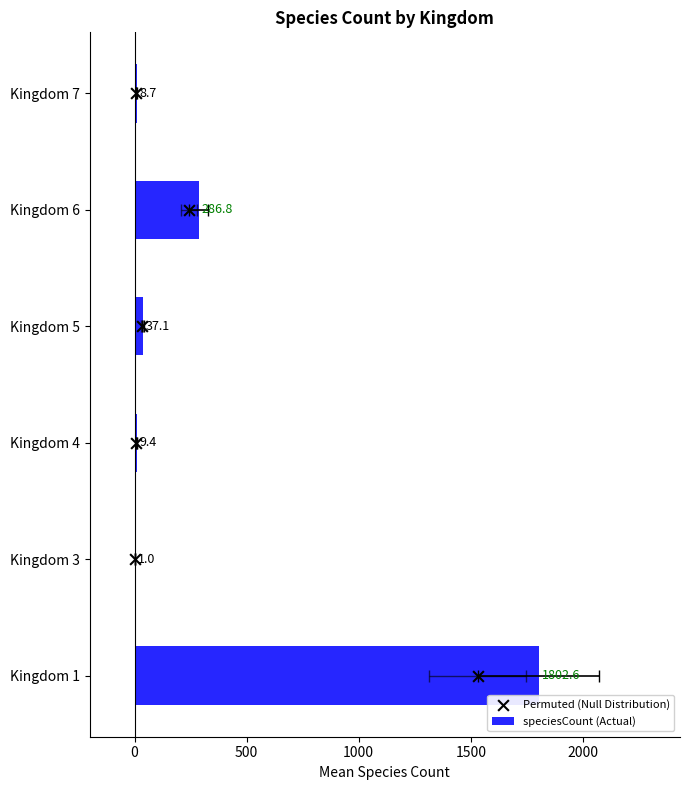

Which series has the largest total across all categories?

speciesCount (Actual)